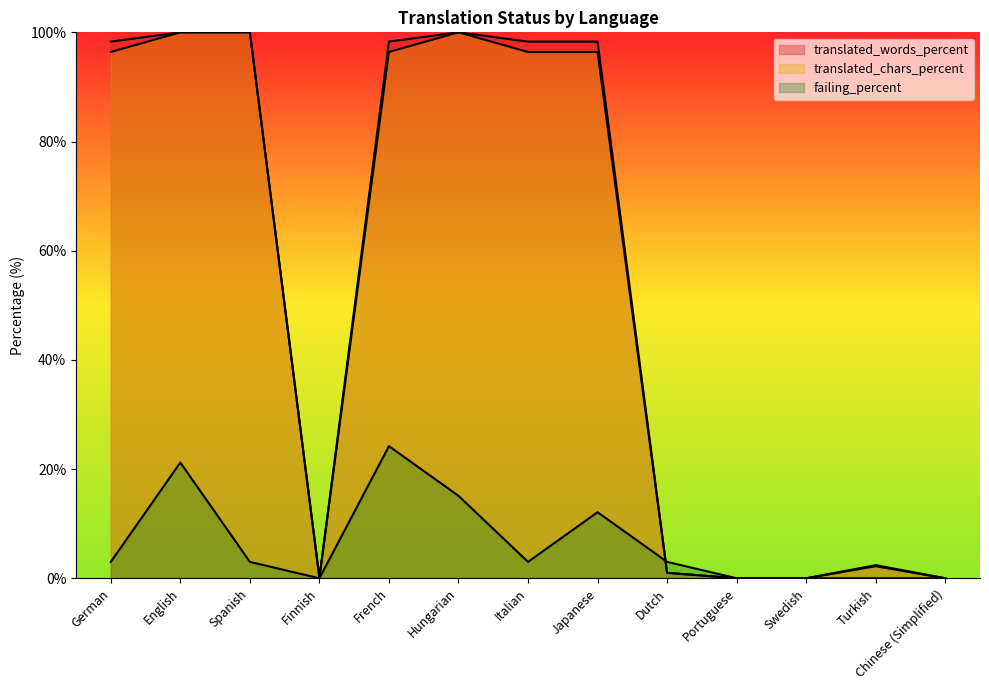

What is the value of the translated_words_percent point at the 12th from the left?

2.2